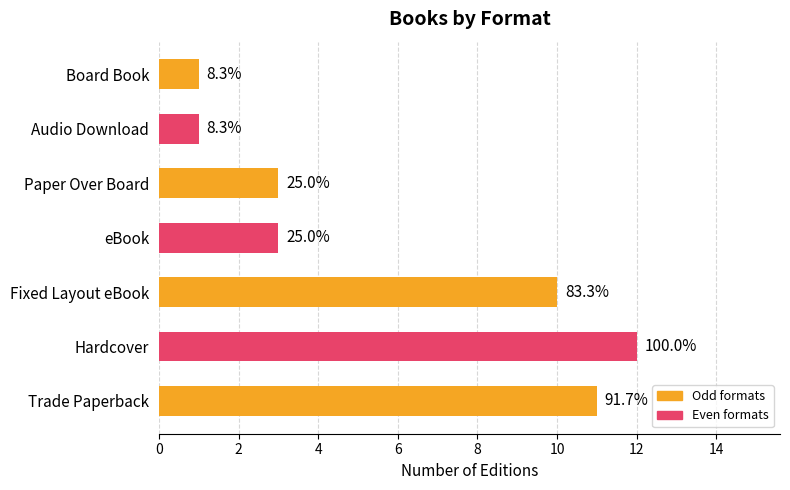

Does the chart contain any negative values?

No